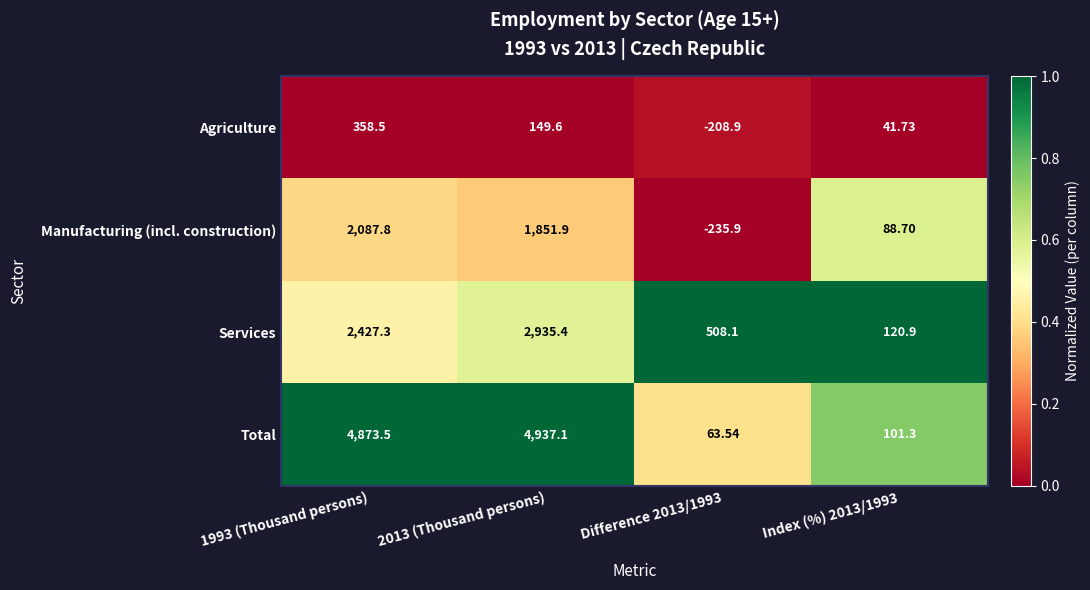

List the series in order of their peak value, highest first.

Total, Services, Manufacturing (incl. construction), Agriculture